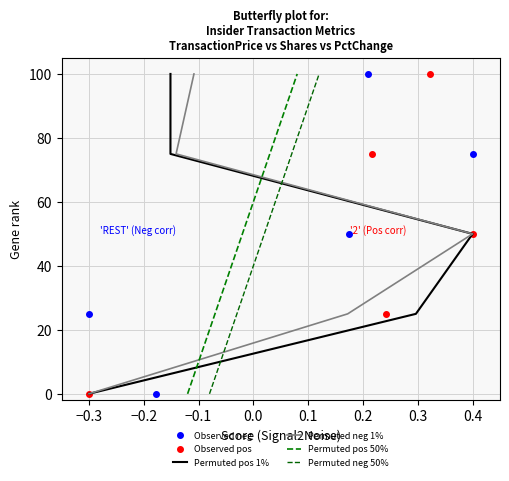

How many data points in Observed neg are less than 50?

2